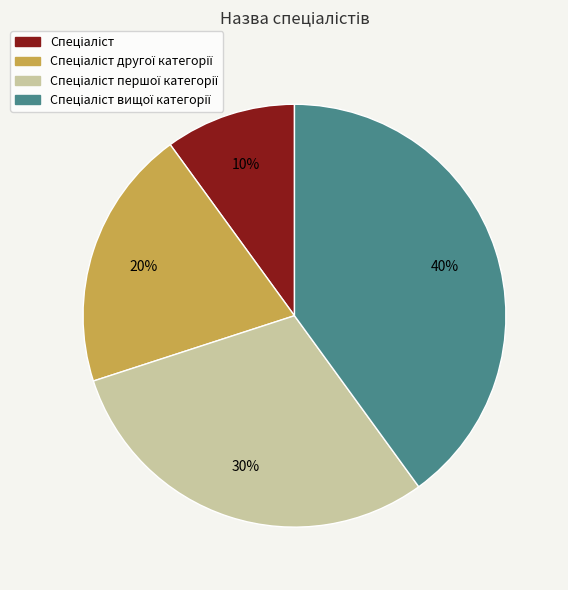

To the nearest percent, what is the difference between the largest and smallest slice percentages?

30%